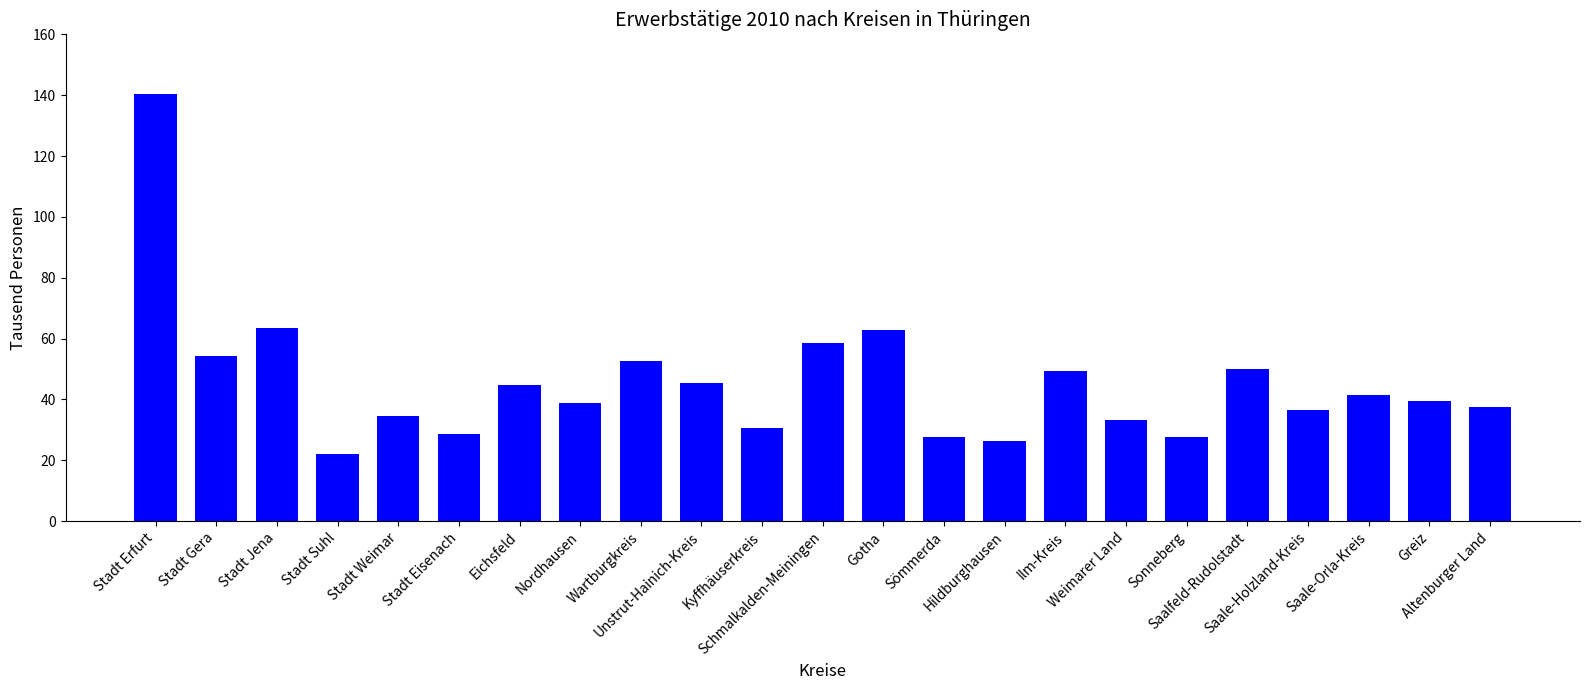

The chart shows a value of 33.1 at Stadt Jena. True or false?

False